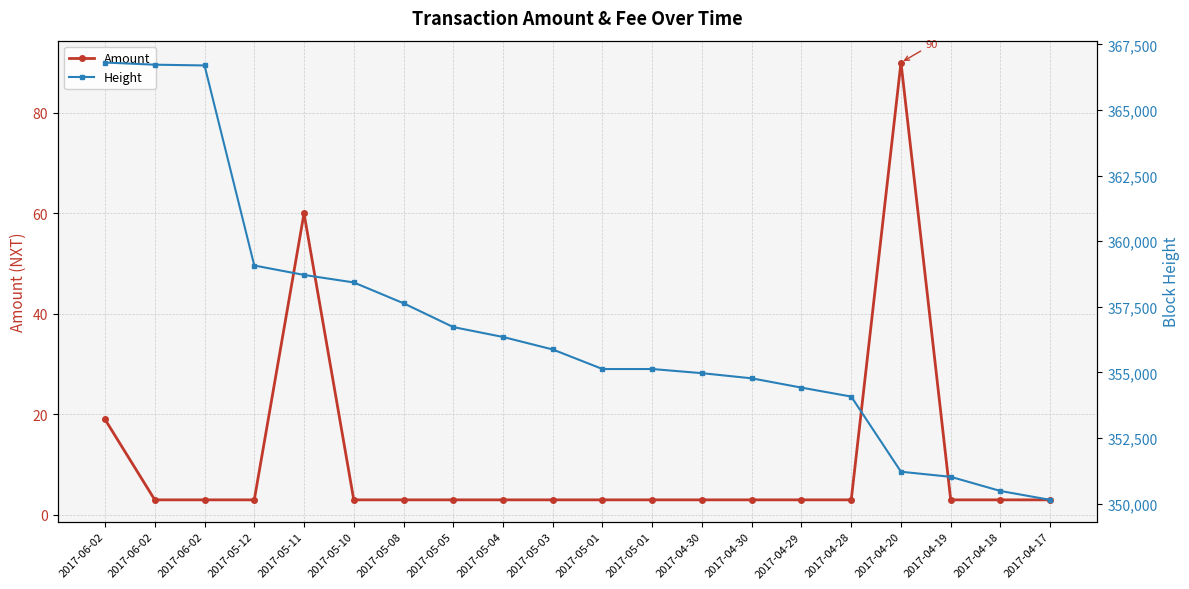

Reading left to right, what are all the values shown in this chart?

Amount: 19	3	3	3	60	3	3	3	3	3	3	3	3	3	3	3	90	3	3	3
Height: 366806	366724	366695	359070	358711	358425	357632	356724	356347	355870	355125	355125	354967	354771	354416	354075	351211	351017	350477	350139